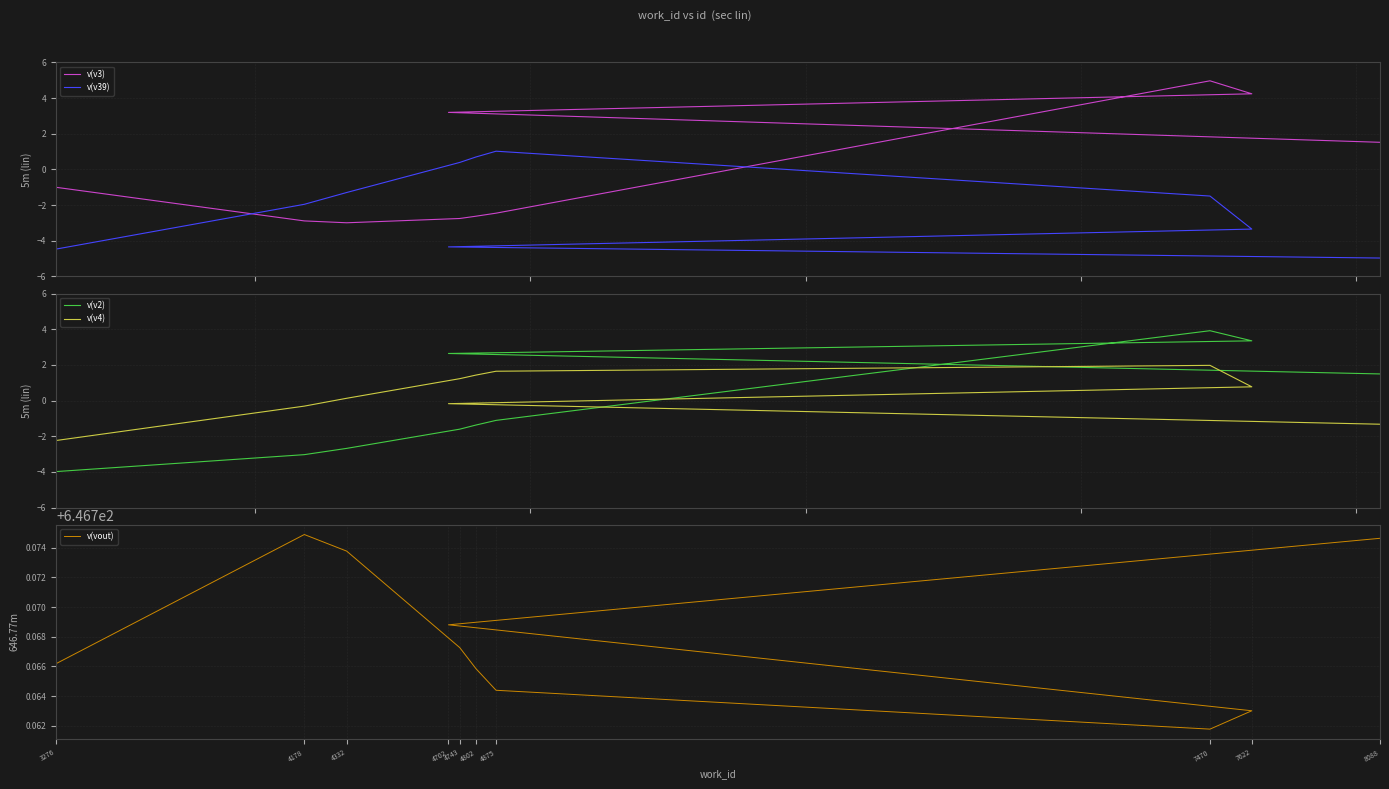

What is the lowest value of the v(v2) series?

-4.0